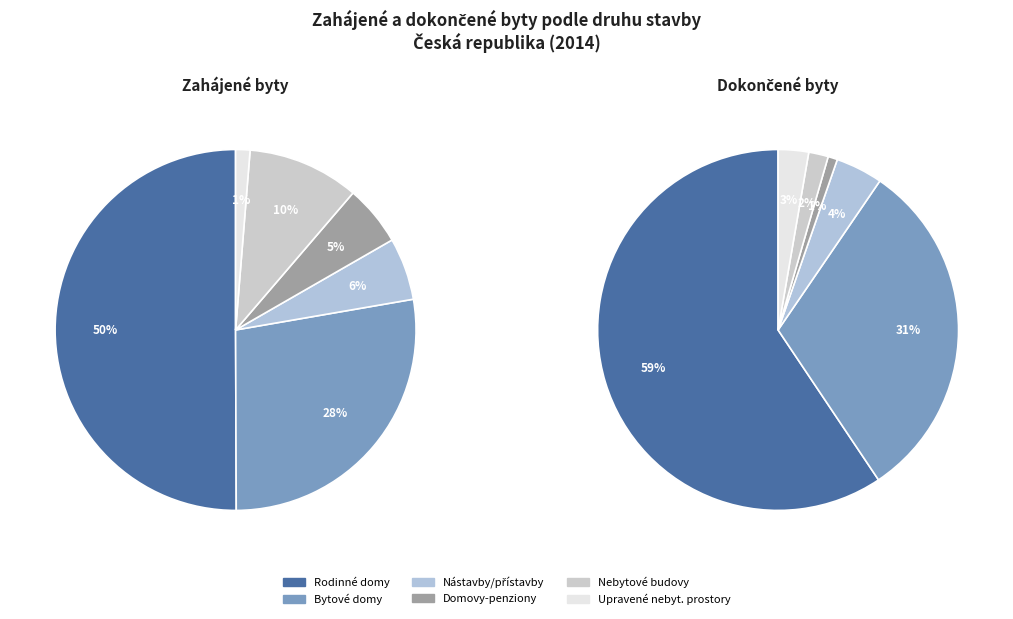

What is the majority slice?

v rodinných domech